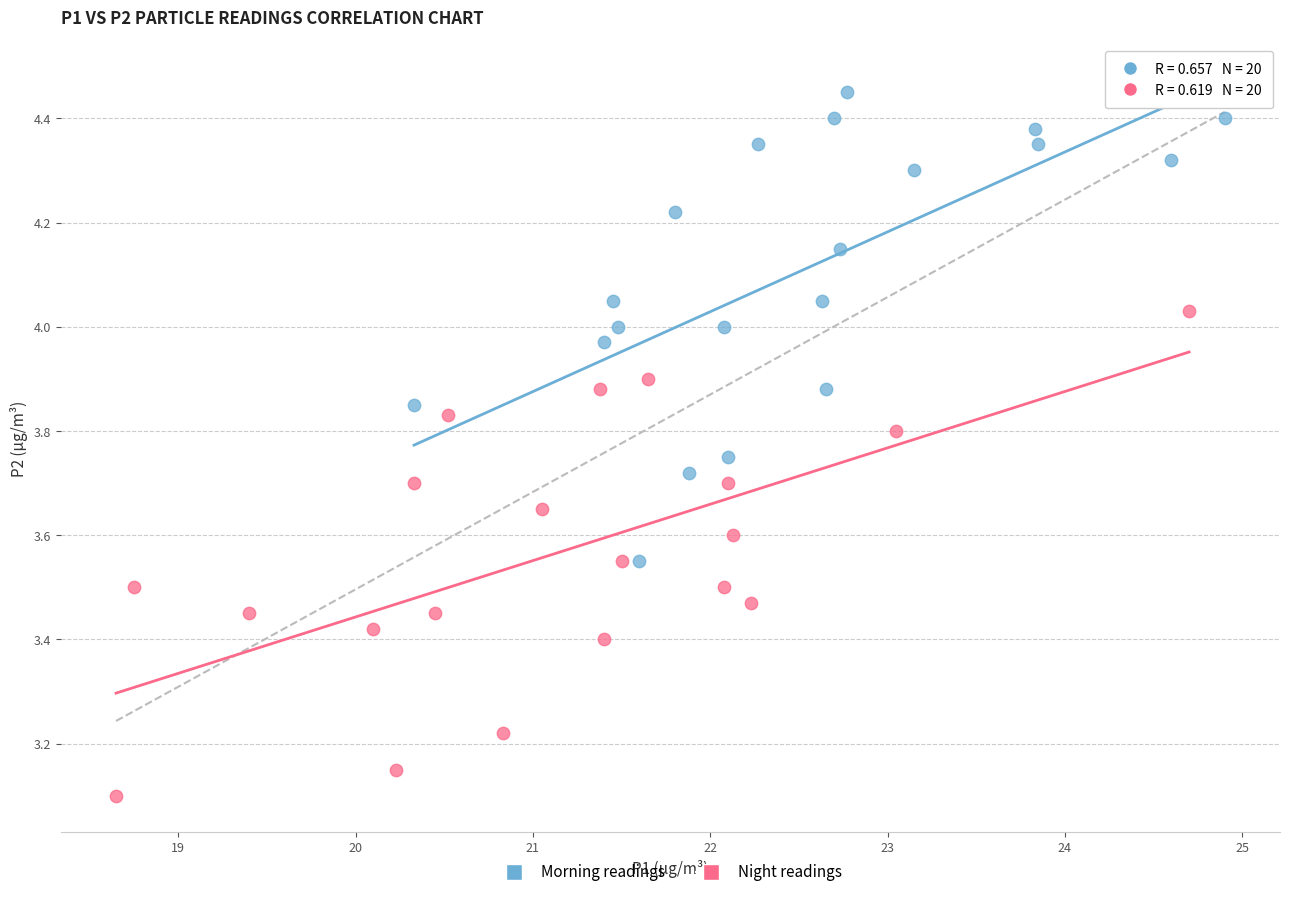

Which series reaches the minimum Y coordinate?

Night readings